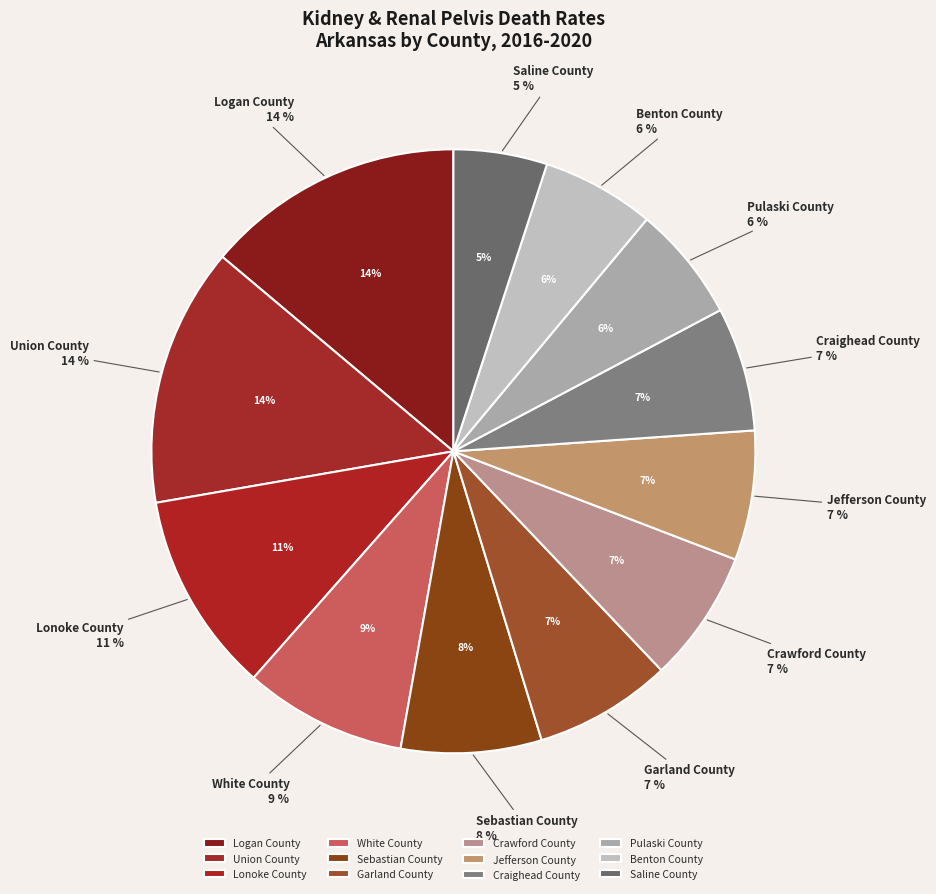

Approximately how many times larger is the value at Lonoke County compared to Sebastian County?

1.4